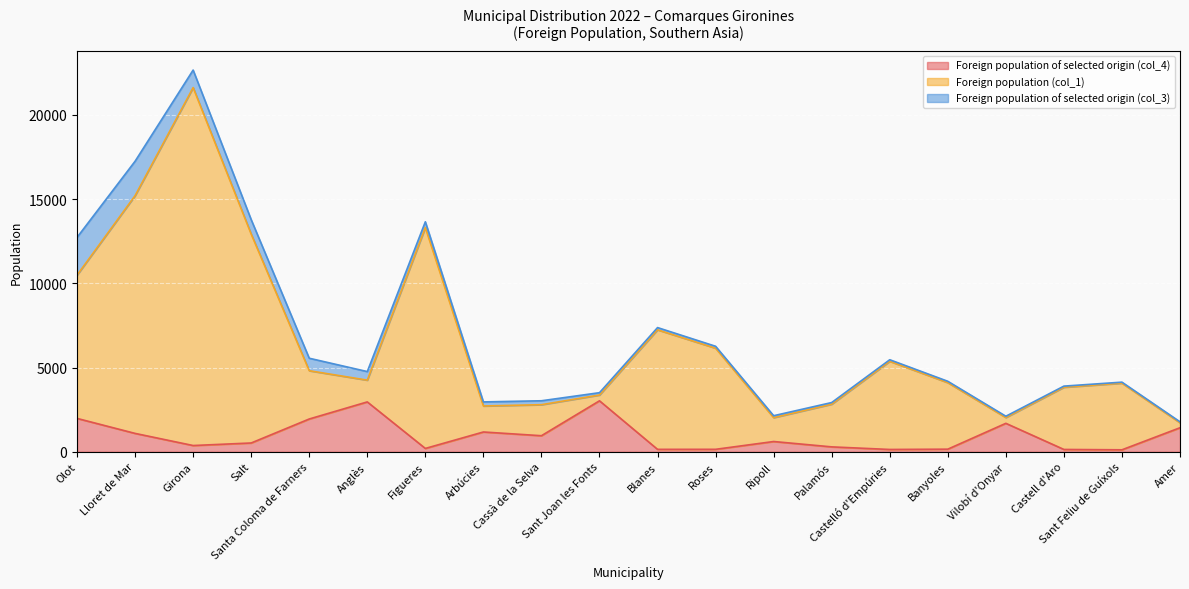

The value of Foreign population of selected origin (col_4) at Anglès is 2957. True or false?

True